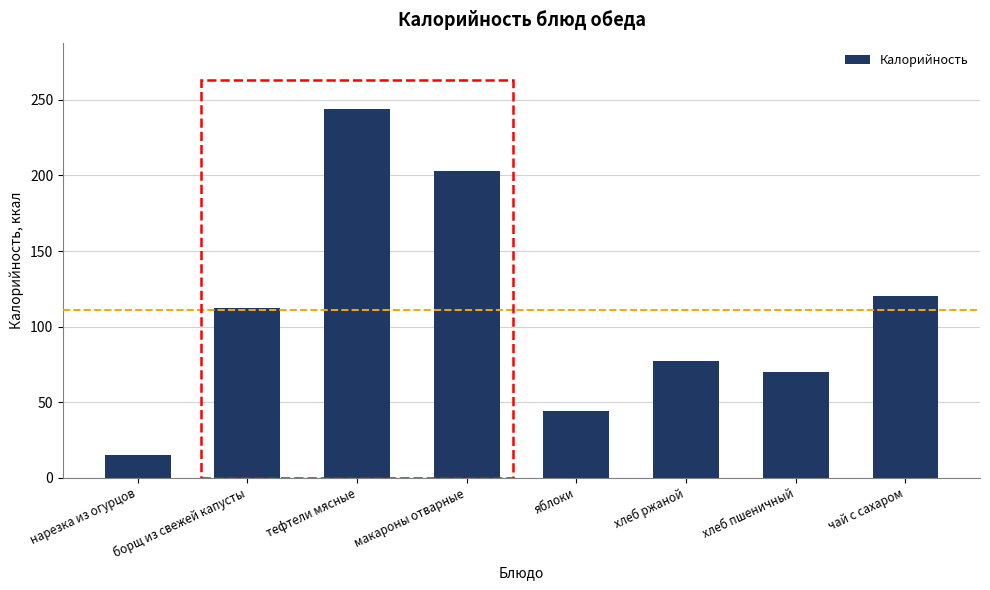

At which label does the data first exceed 112?

борщ из свежей капусты